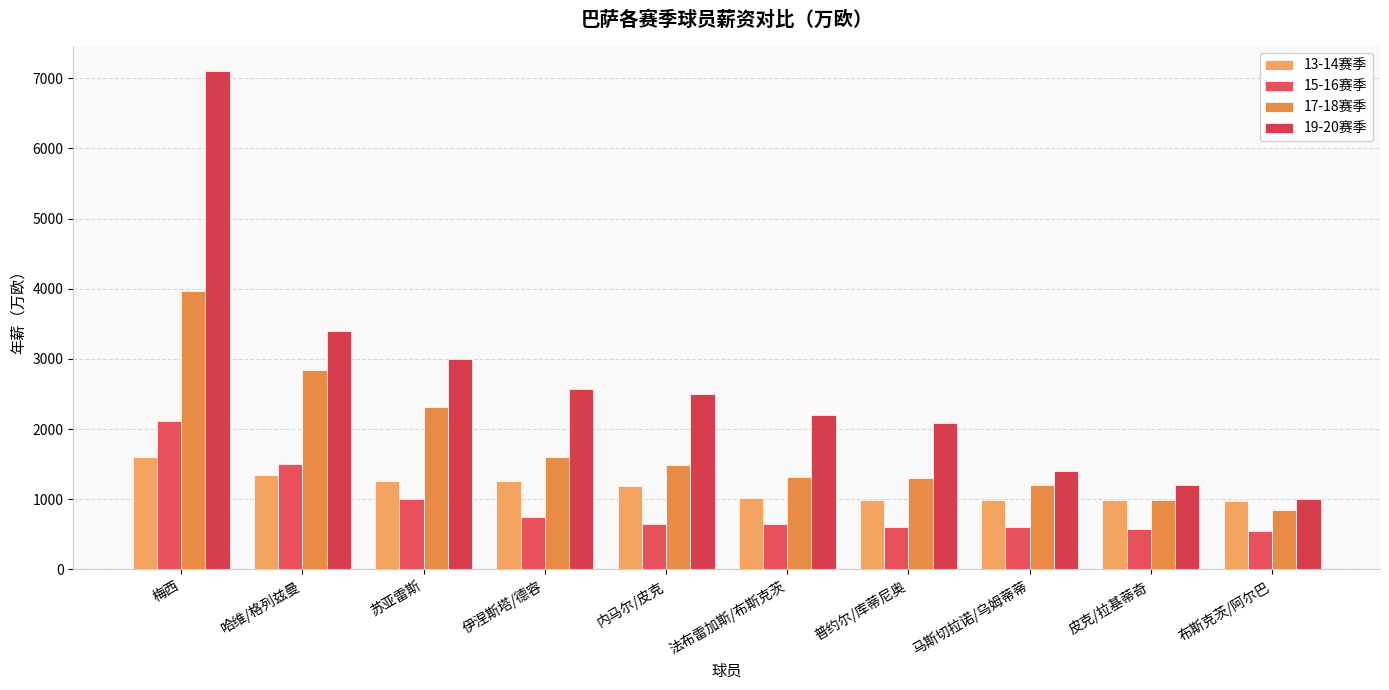

Rank the series by their maximum value, from lowest to highest.

13-14赛季, 15-16赛季, 17-18赛季, 19-20赛季